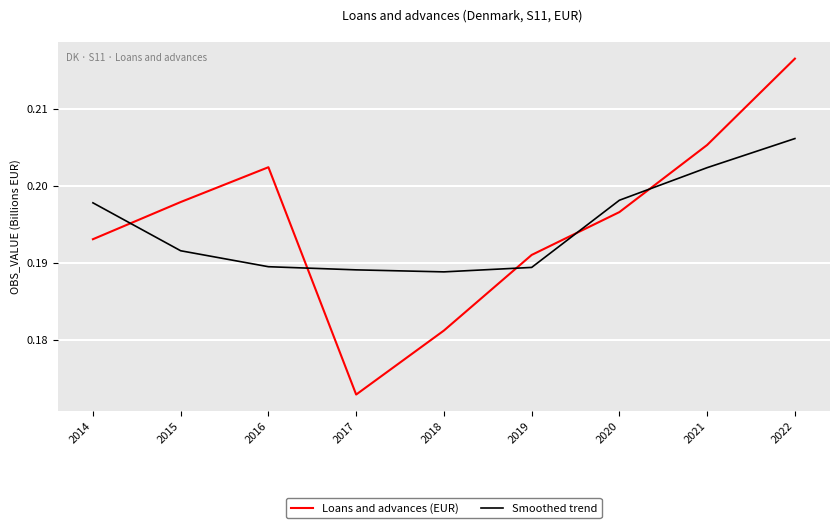

At 2016, list the series in order from smallest to largest.

Smoothed trend, Loans and advances (EUR)